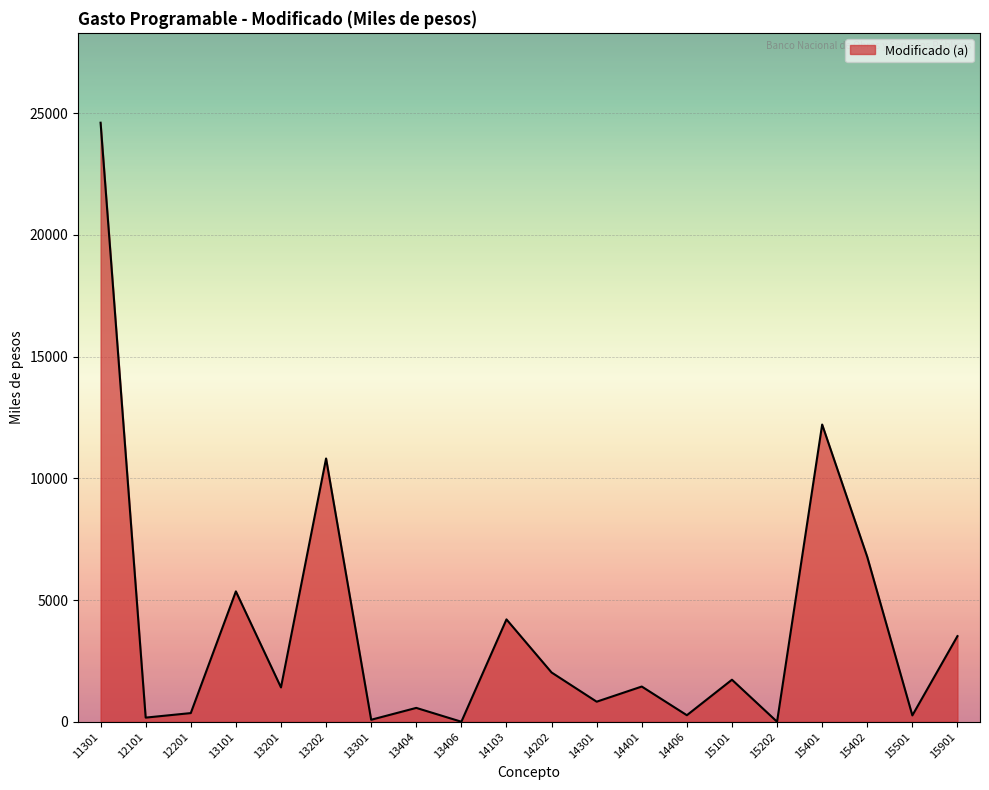

Count the number of data series in this chart.

1